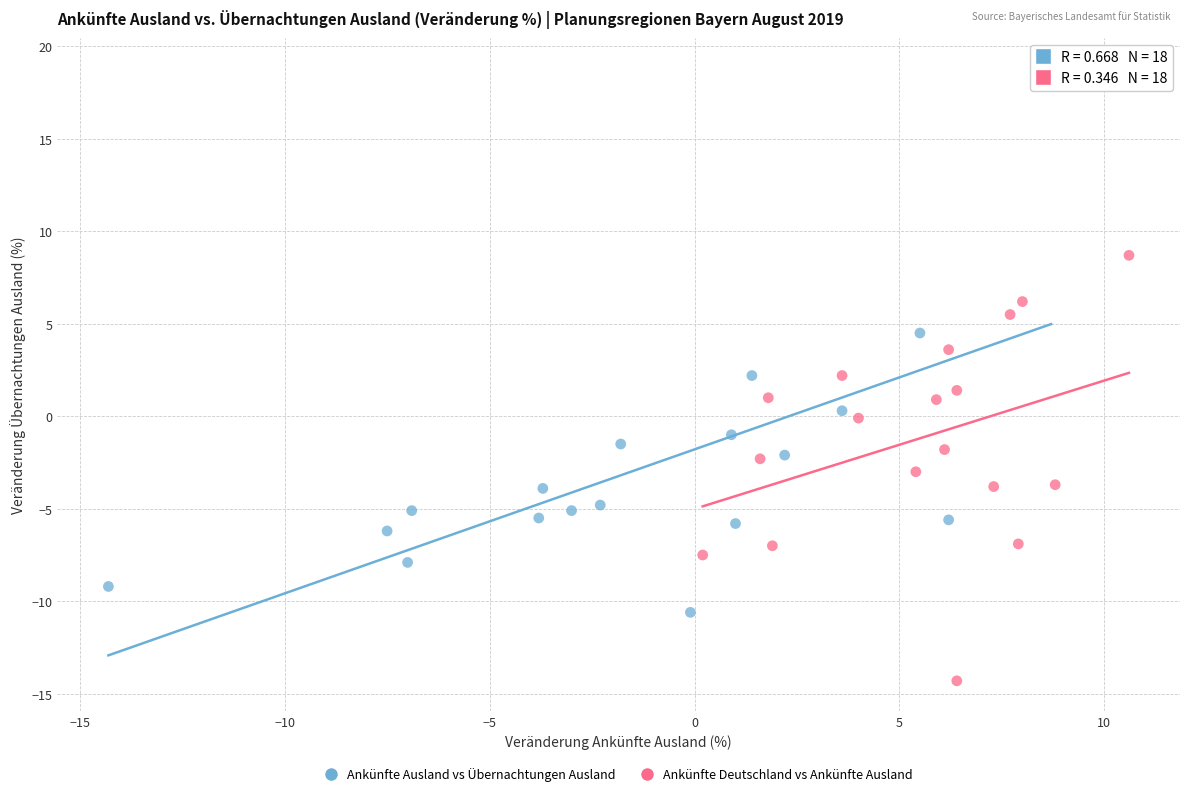

Which series contains the lowest Y value?

Ankünfte Deutschland vs Ankünfte Ausland